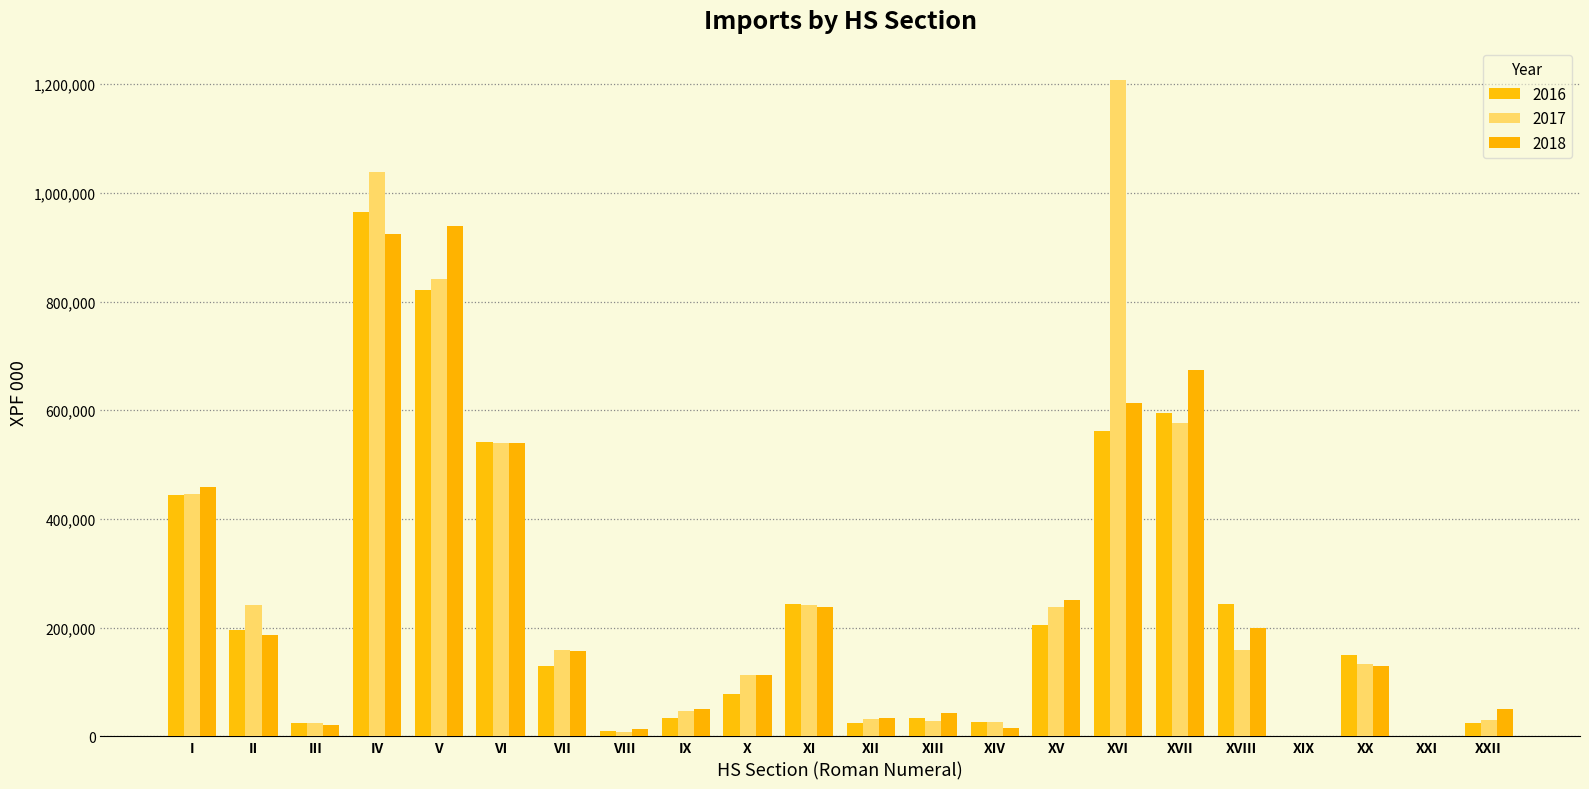

At how many categories does at least one series exceed 563494?

4